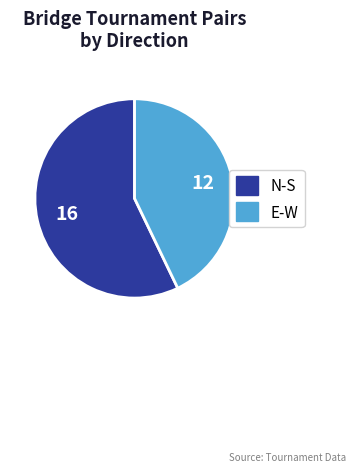

Is there a majority slice in this chart?

Yes